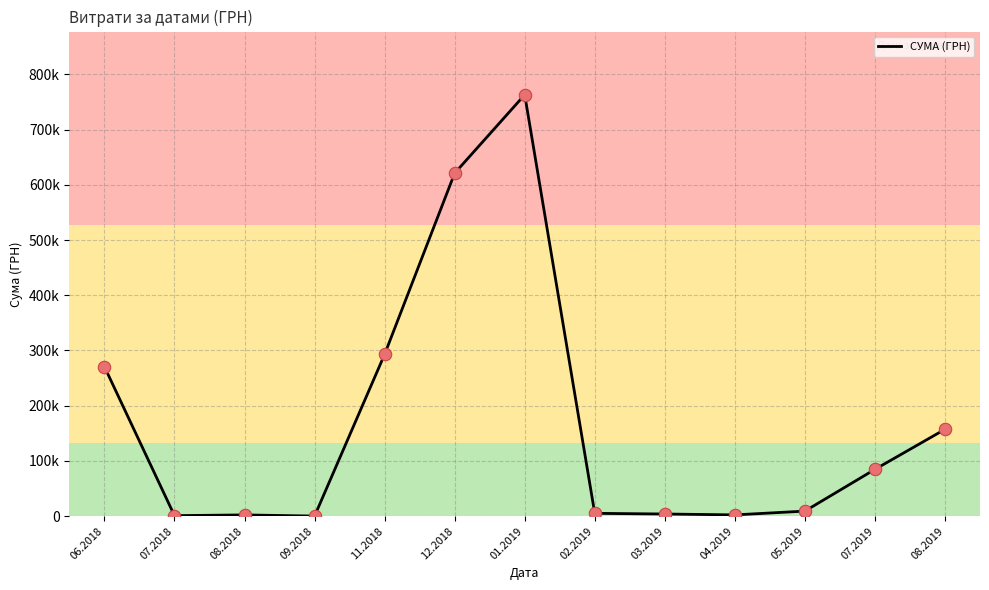

Between 06.2018 and 03.2019, which is larger?

06.2018